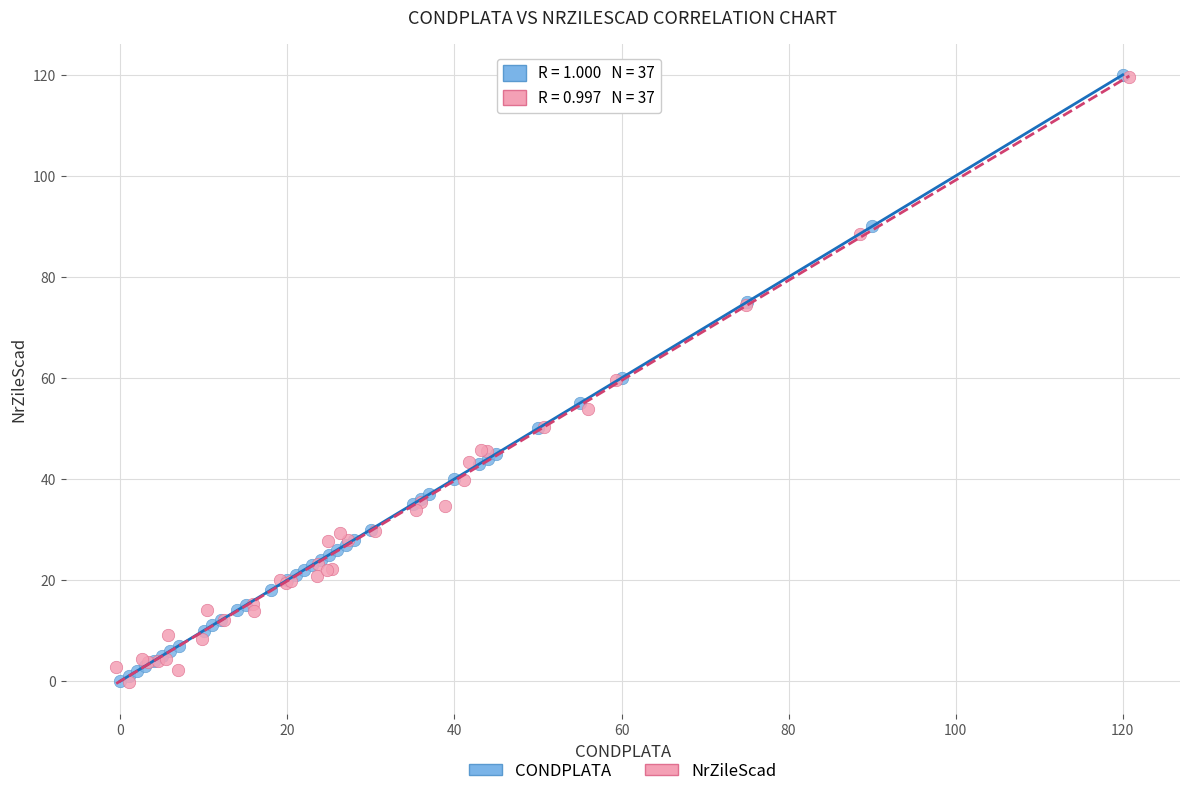

What are all the series names shown in the legend?

CONDPLATA, NrZileScad